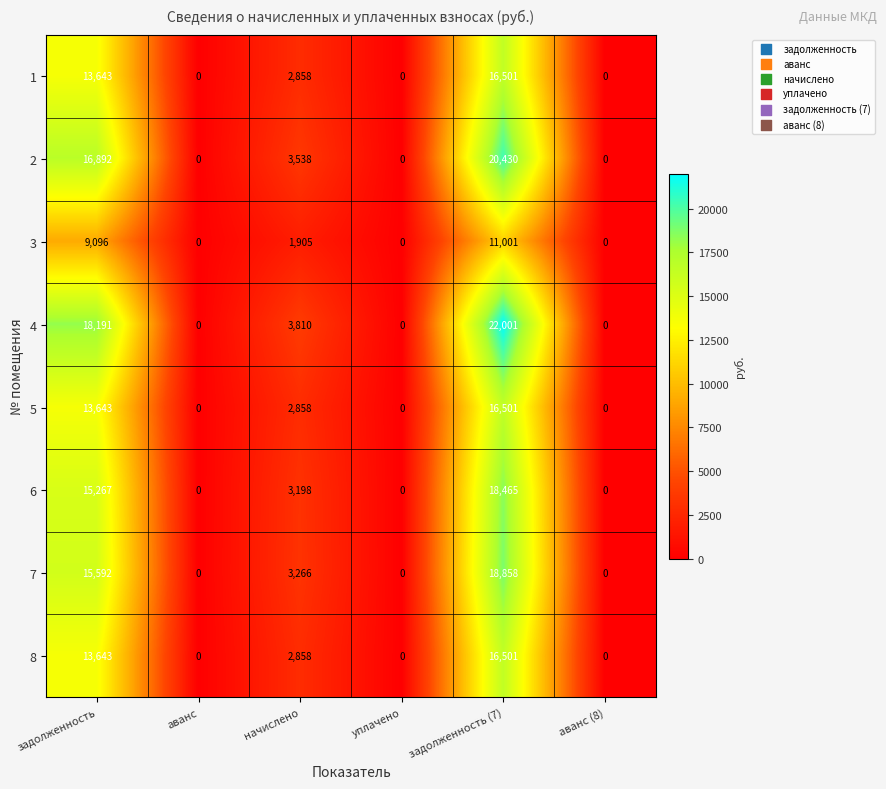

Between задолженность and начислено, which series saw the biggest shift?

4